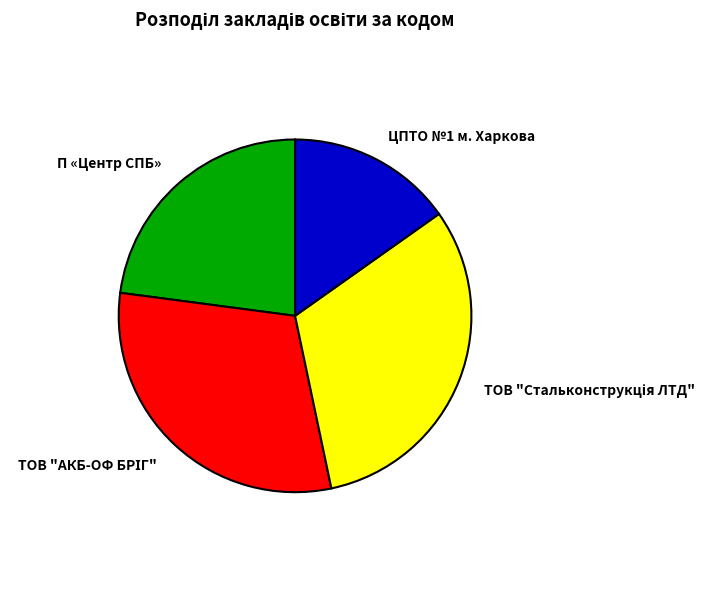

Count the number of slices in the pie.

4